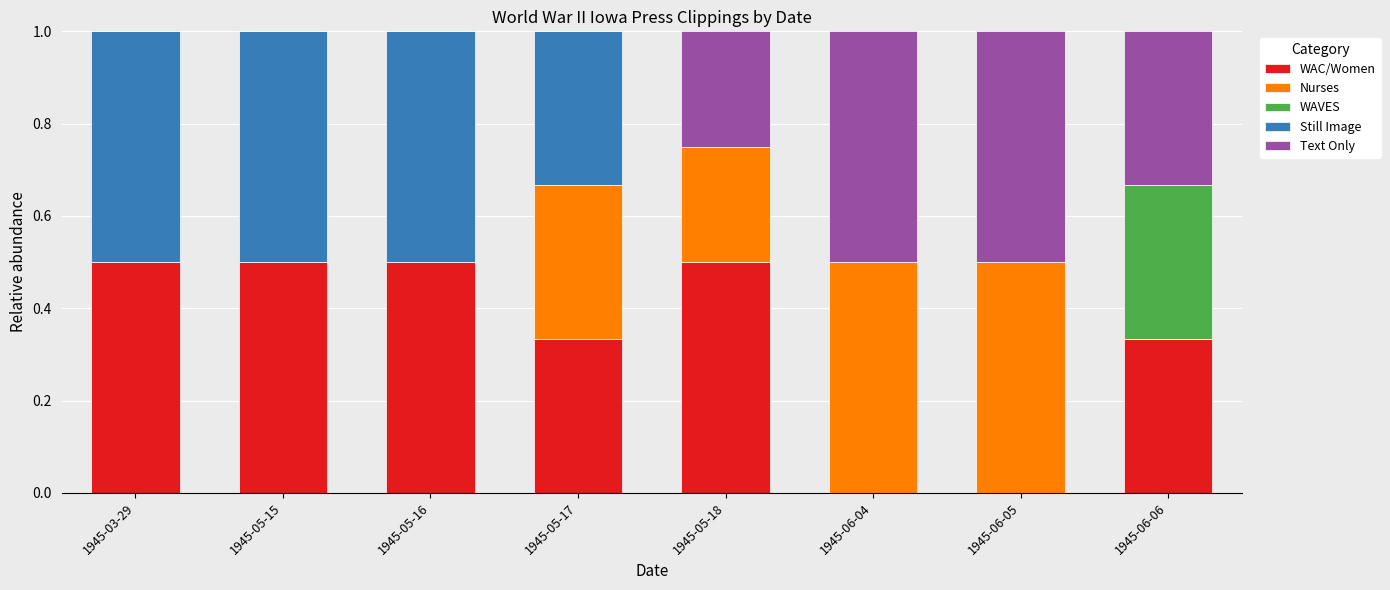

What is the total value across all series at 1945-06-04?

1.0